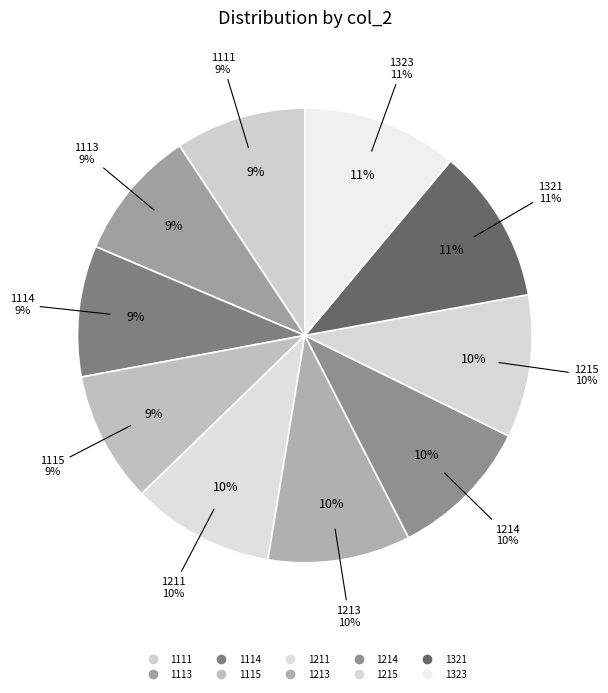

How many segments does this pie chart have?

10